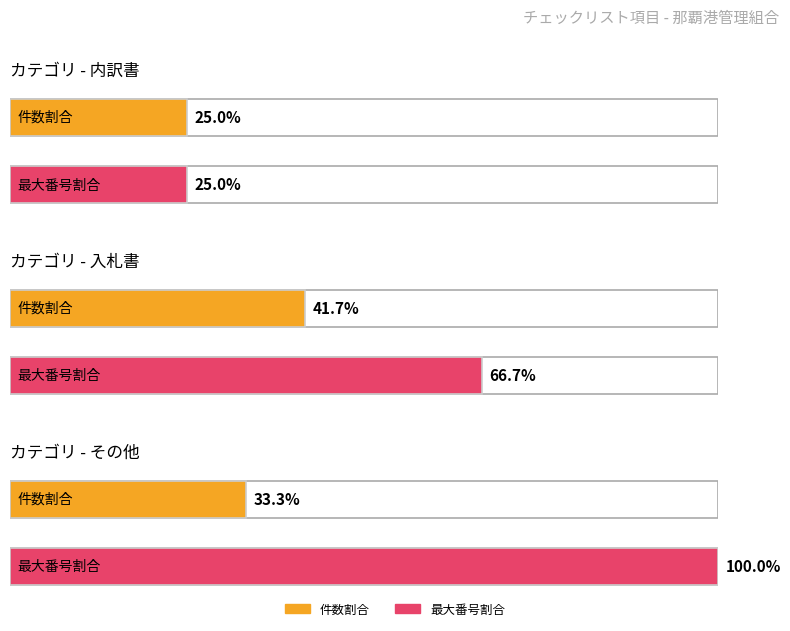

At which label is 内訳書 closest to 5?

内訳書